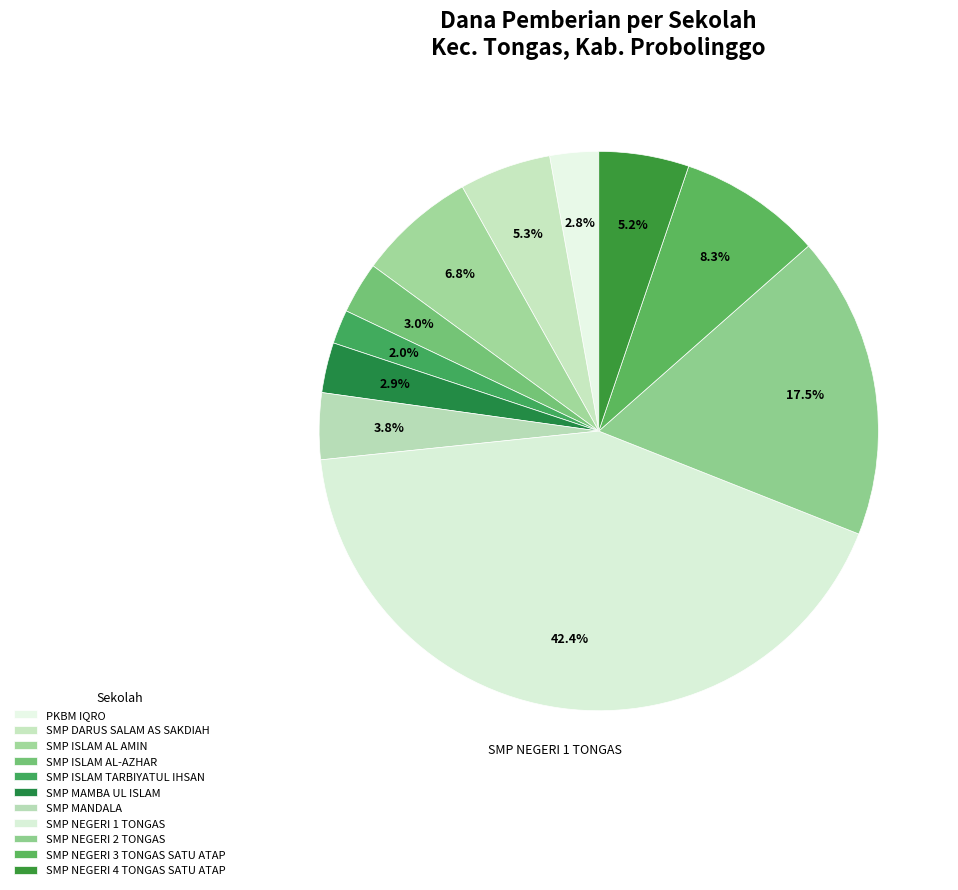

Is it true that SMP MANDALA is 1% of the pie?

False